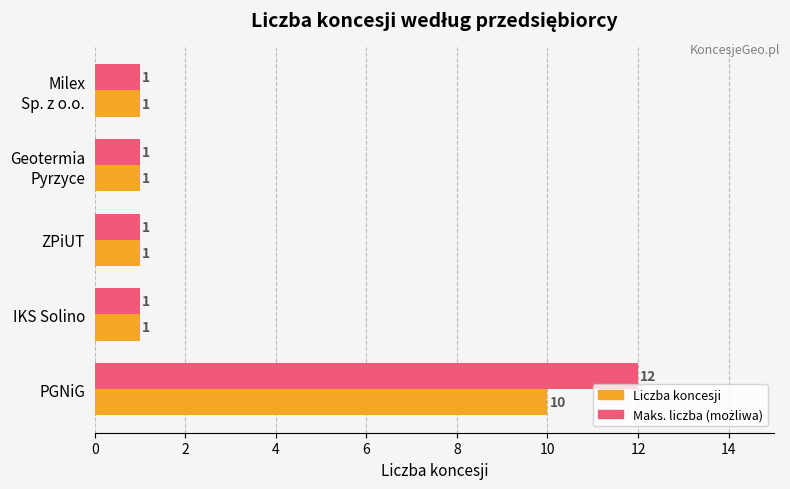

At which category is the sum across all series the highest?

PGNiG